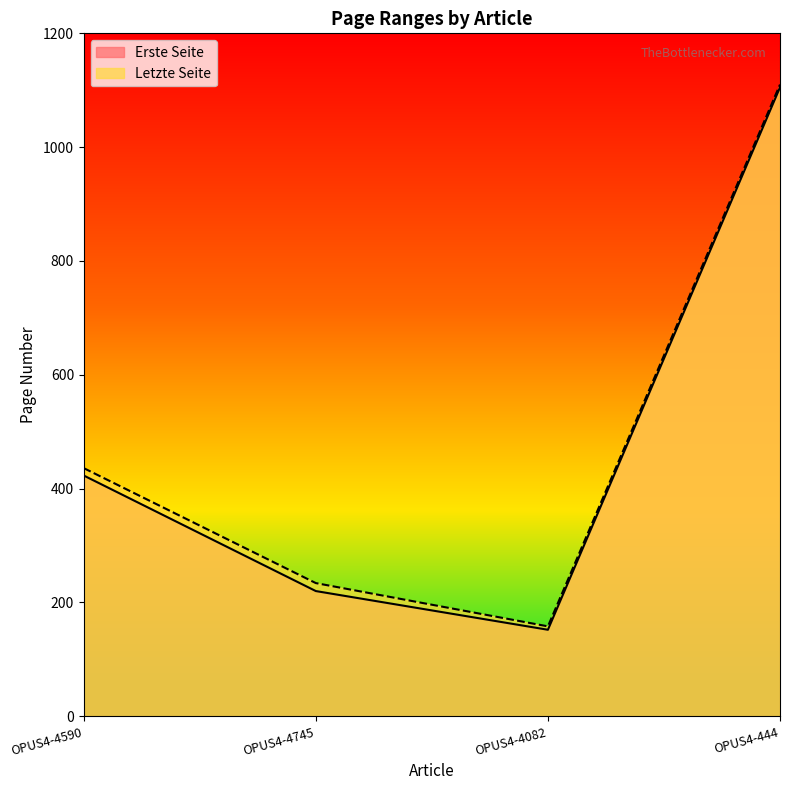

True or false: Letzte Seite and Erste Seite intersect in this chart.

False